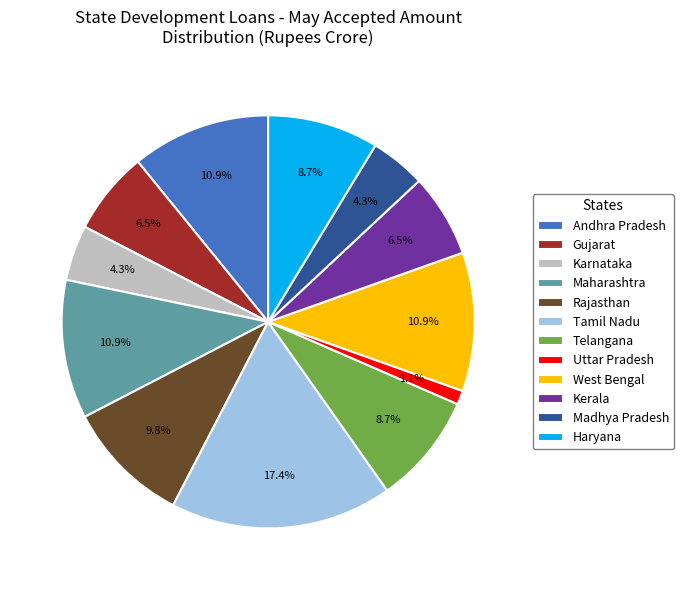

Combined, do Madhya Pradesh and Gujarat account for over 50%?

No